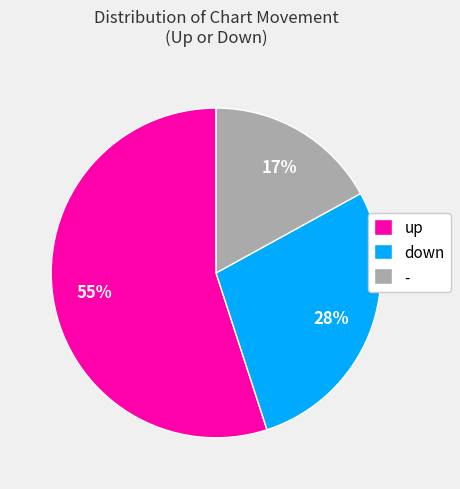

Which slice is the largest?

up